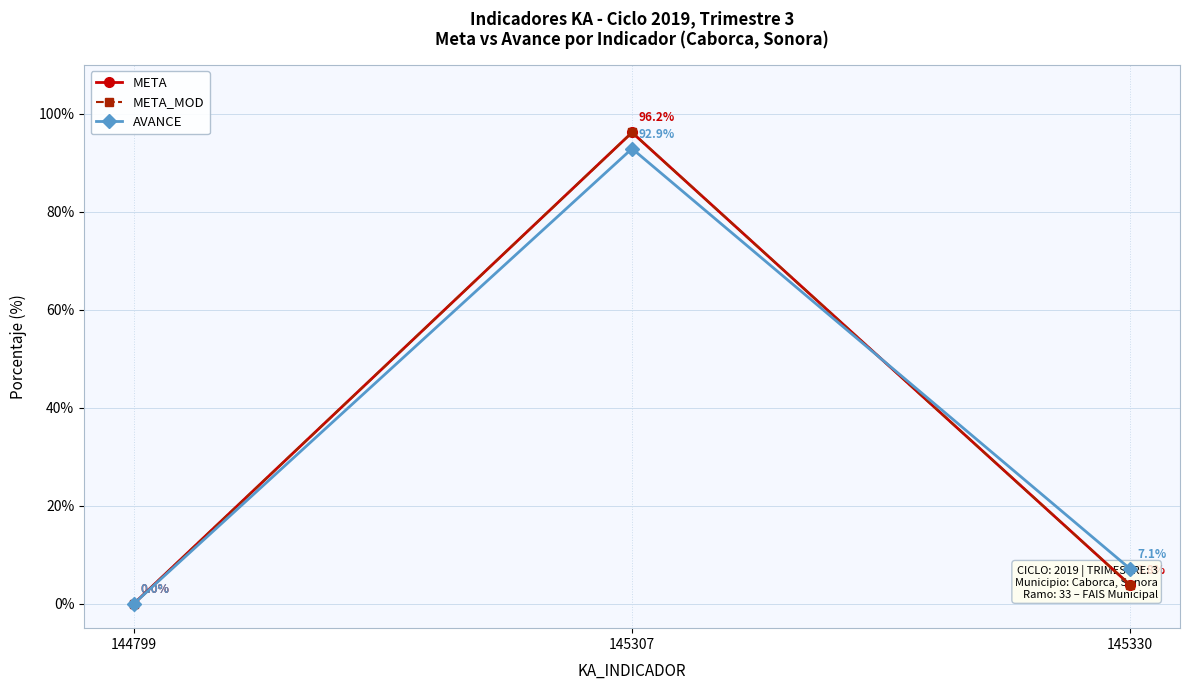

At which category does the chart reach its peak across all series?

145307